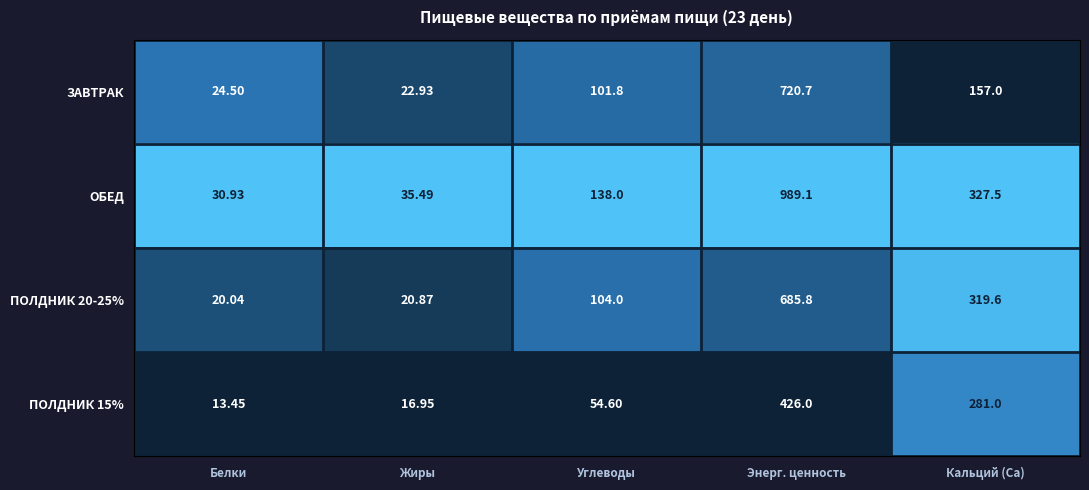

List the labels in order of ПОЛДНИК 15% value, largest first.

Энерг. ценность, Кальций (Ca), Углеводы, Жиры, Белки